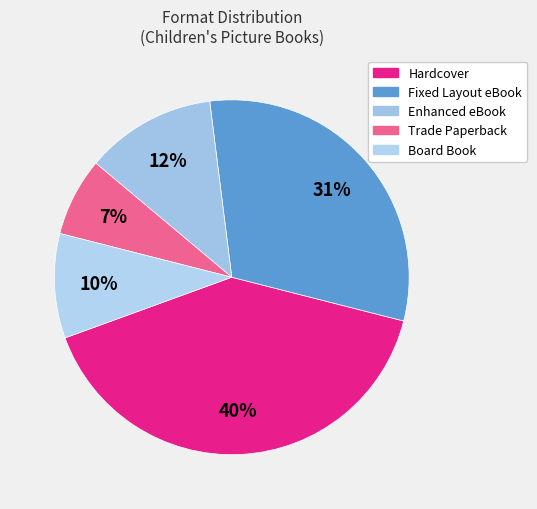

Which slice is the largest?

Hardcover